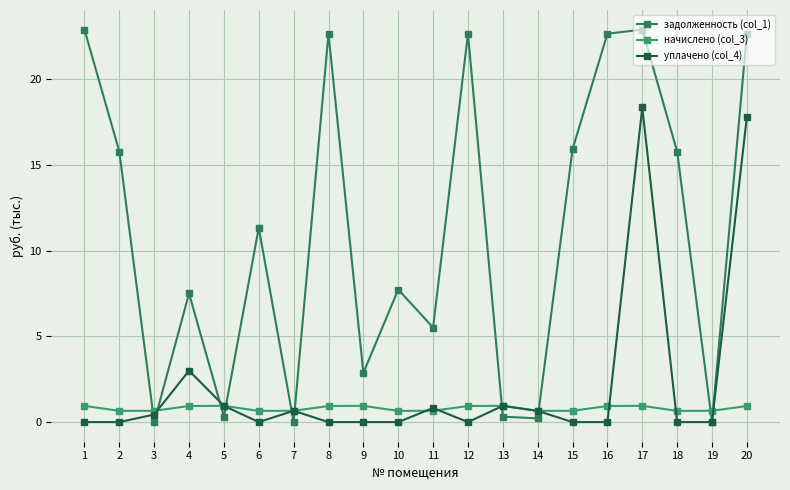

How many values in the задолженность (col_1) series are below 11?

10